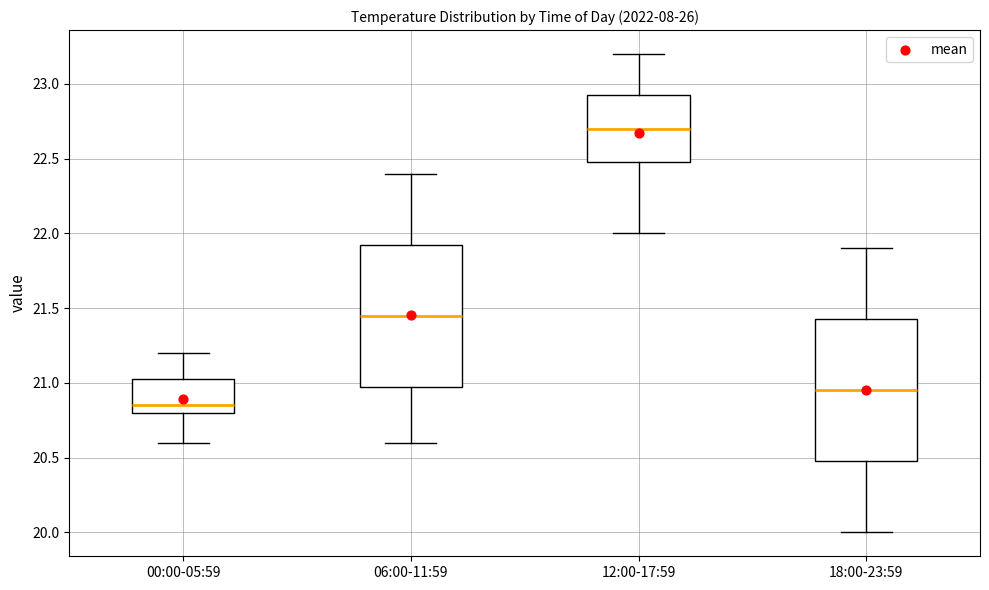

Reading left to right, read every box against the y-axis: the position of its median line, the range the box covers, and the ends of its whiskers. The values are not printed on the chart, so give them approximately, as read against the axis.

00:00-05:59: median 20.85, box 20.80 to 21.05, whiskers 20.60 to 21.20
06:00-11:59: median 21.45, box 21.00 to 21.95, whiskers 20.60 to 22.40
12:00-17:59: median 22.70, box 22.50 to 22.95, whiskers 22.00 to 23.20
18:00-23:59: median 20.95, box 20.50 to 21.45, whiskers 20.00 to 21.90